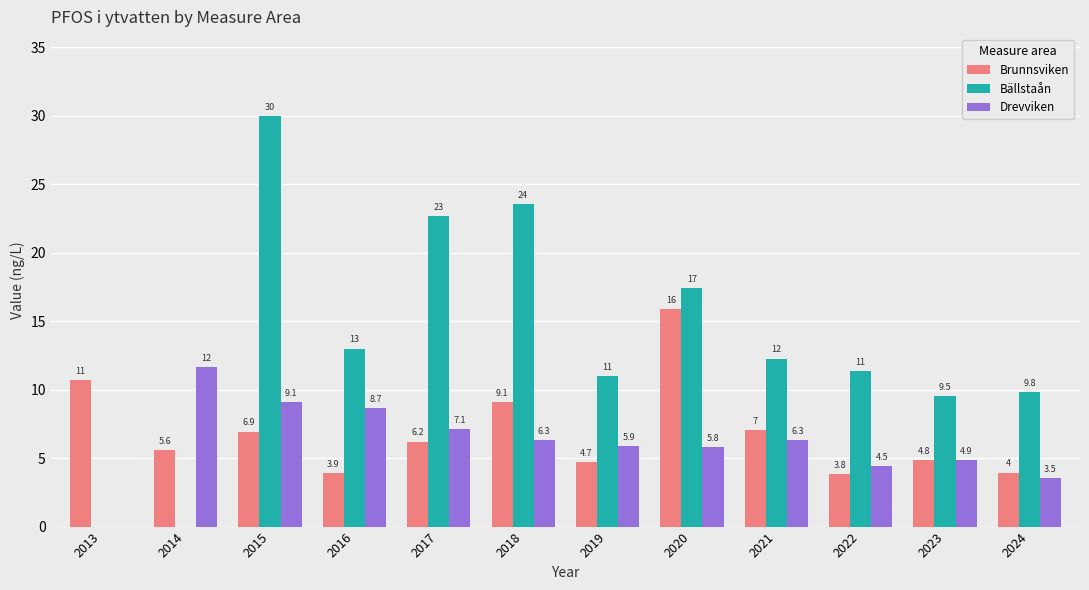

What is the sum of all Brunnsviken values?

82.6